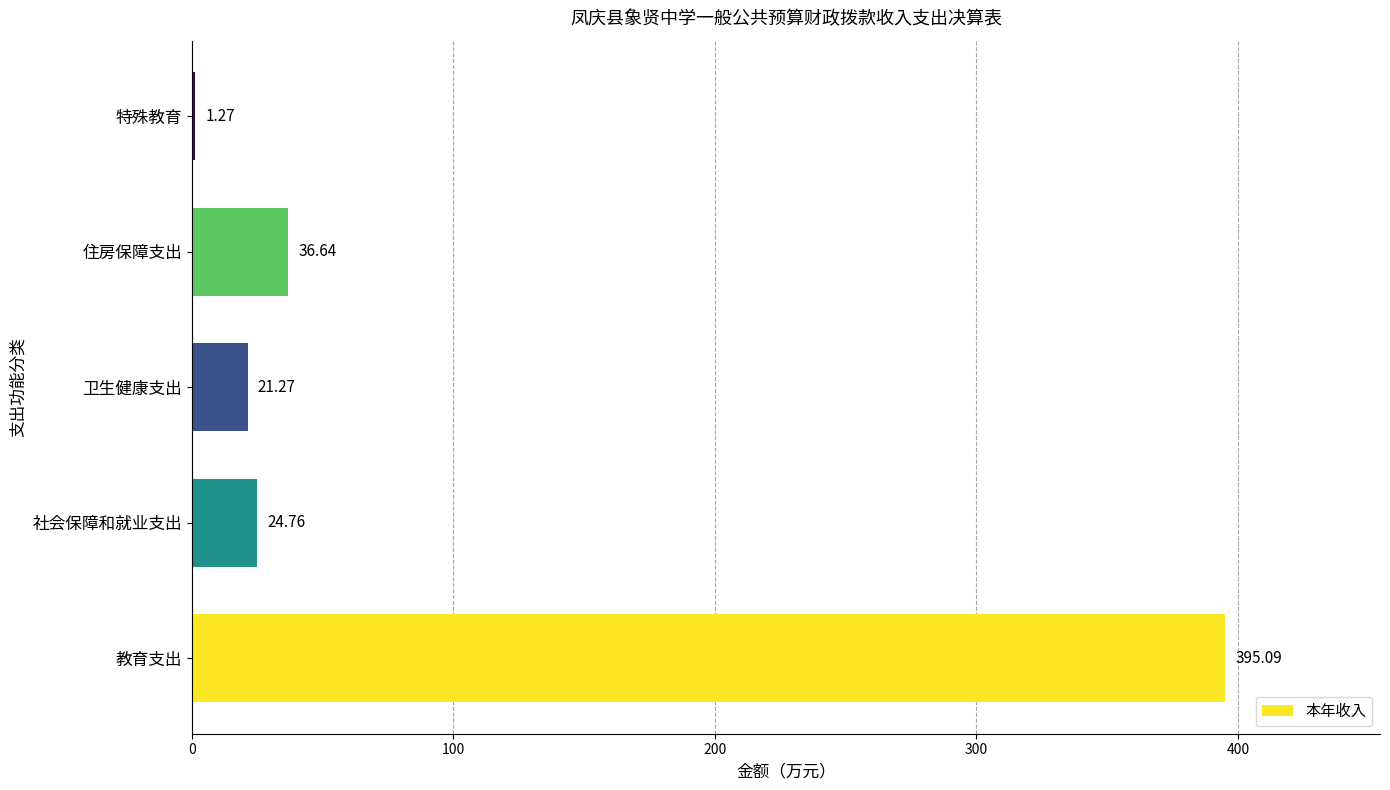

Count the number of categories in the chart.

5